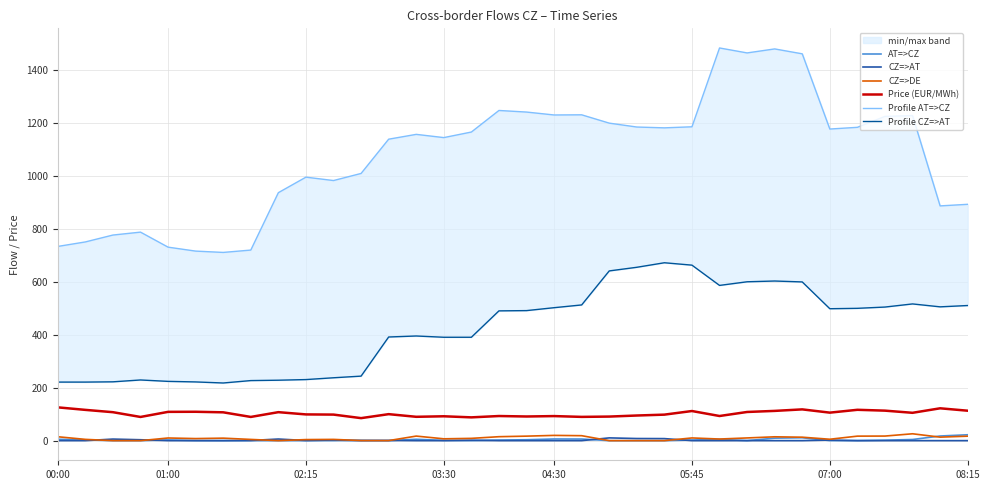

True or false: Price (EUR/MWh) and CZ=>AT intersect in this chart.

False